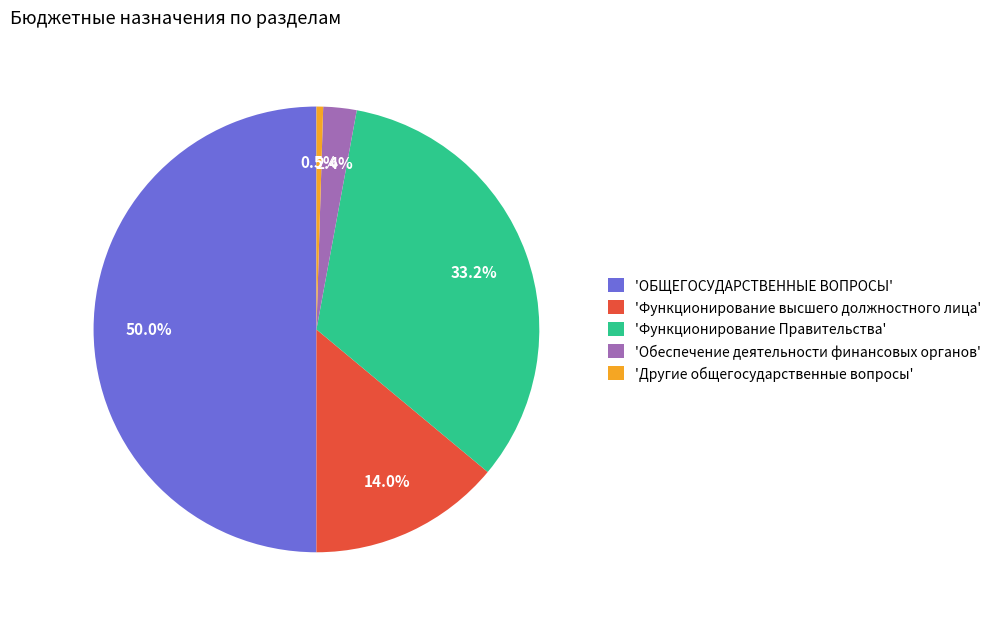

Is the sum of 'Функционирование Правительства' and 'Другие общегосударственные вопросы' greater than half?

No